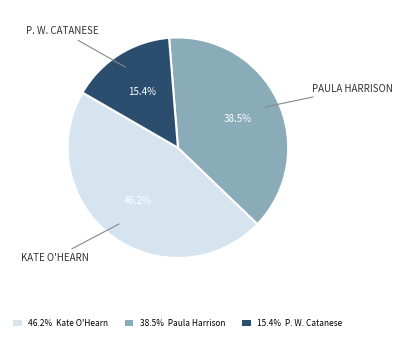

Is there any slice that represents more than half of the pie?

No